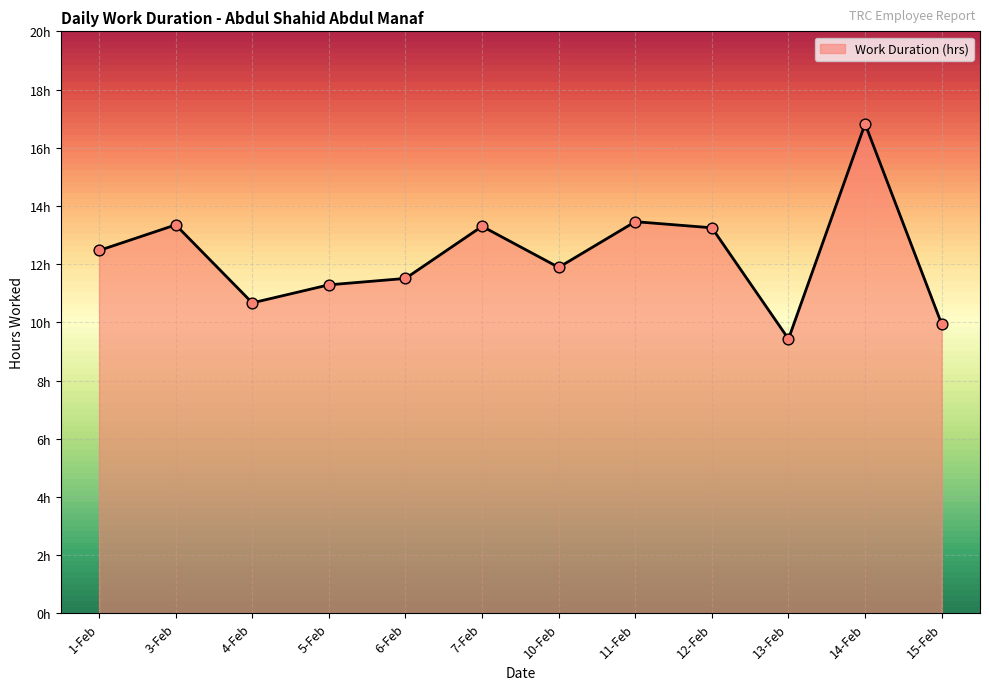

What is the change in value from 4-Feb to 12-Feb?

+2.6